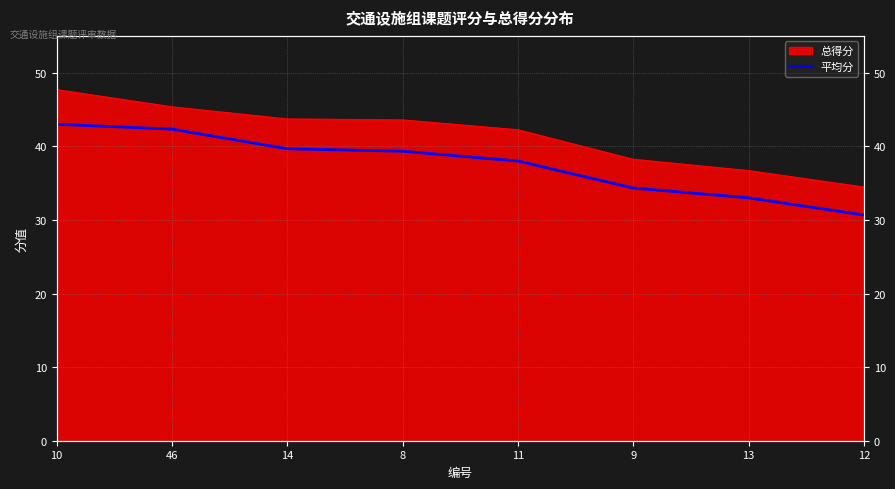

Is it true that the value at 11 is 67.9?

False